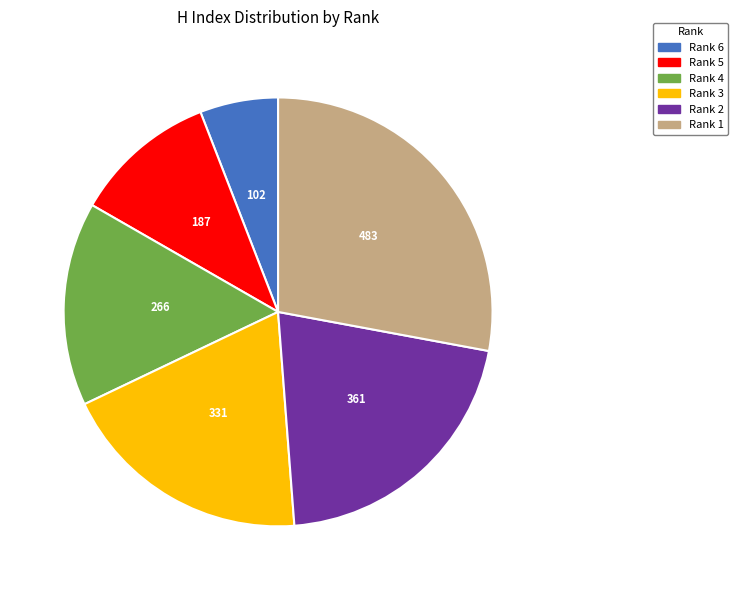

Which category has the biggest portion of the pie?

Rank 1